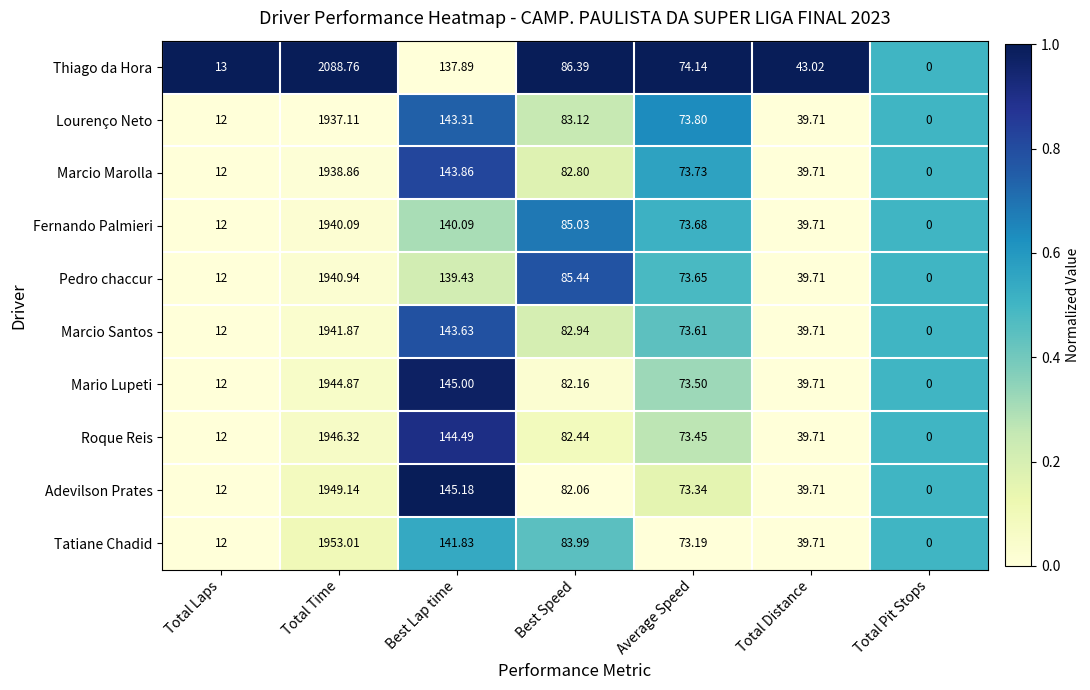

At which category does the chart reach its peak across all series?

Total Time